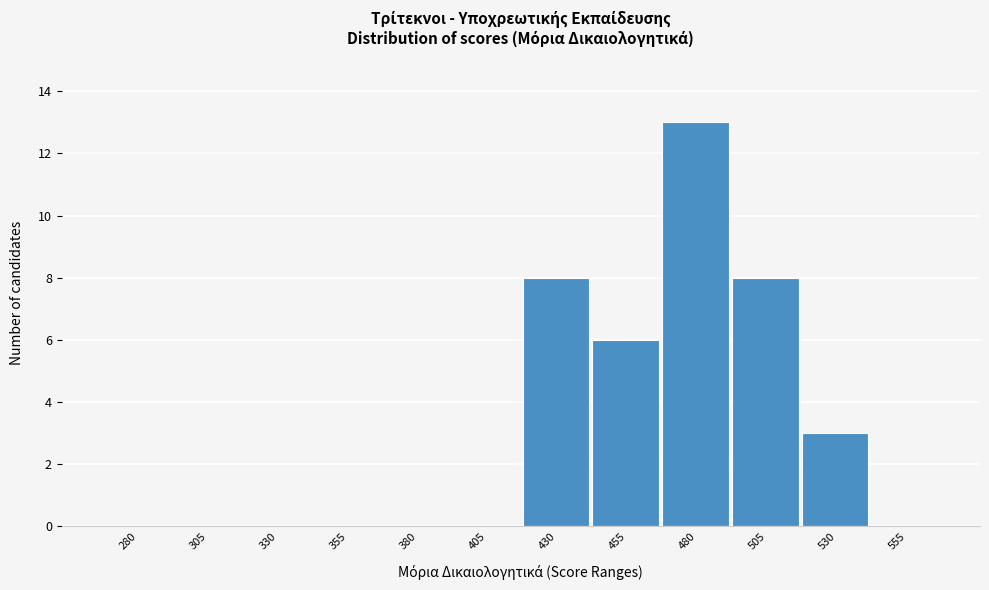

Reading left to right, extract all data points from this chart.

280=0	305=0	330=0	355=0	380=0	405=0	430=8	455=6	480=13	505=8	530=3	555=0